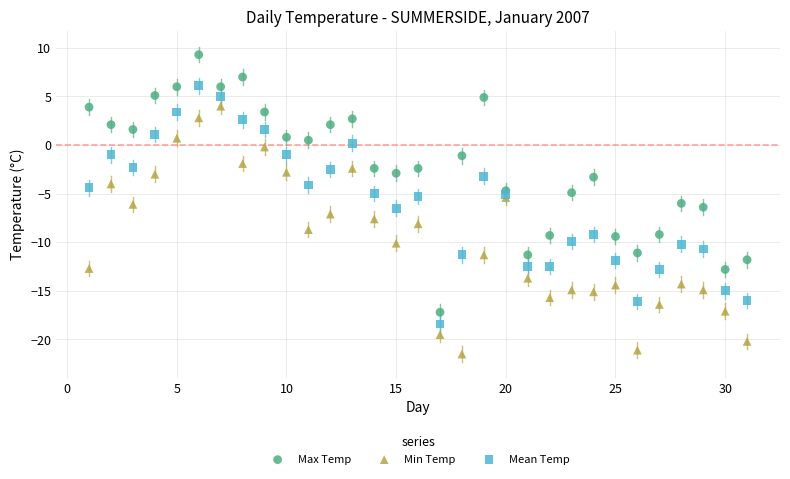

Which series contains the highest Y value?

Max Temp